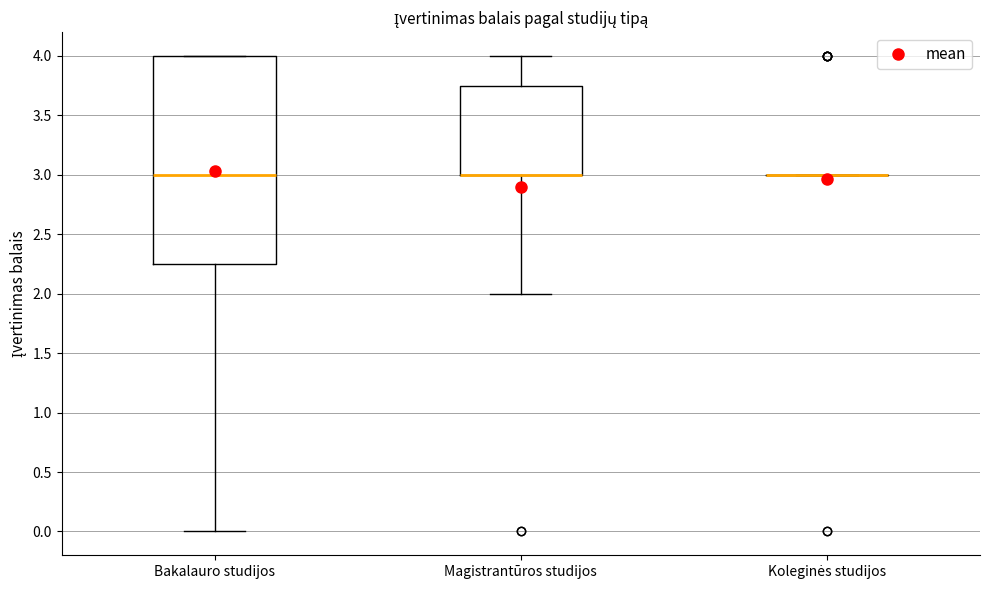

Reading left to right, transcribe this box plot: for each box, give where its median line is, the range the box spans, and where its two whiskers end, as read against the y-axis. The values are not printed on the chart, so give them approximately, as read against the axis.

Bakalauro studijos: median 3.00, box 2.25 to 4.00, whiskers 0.00 to 4.00
Magistrantūros studijos: median 3.00 (drawn on the box's lower edge), box 3.00 to 3.75, whiskers 2.00 to 4.00
Koleginės studijos: box collapsed to a line at 3.00, whiskers 3.00 to 3.00